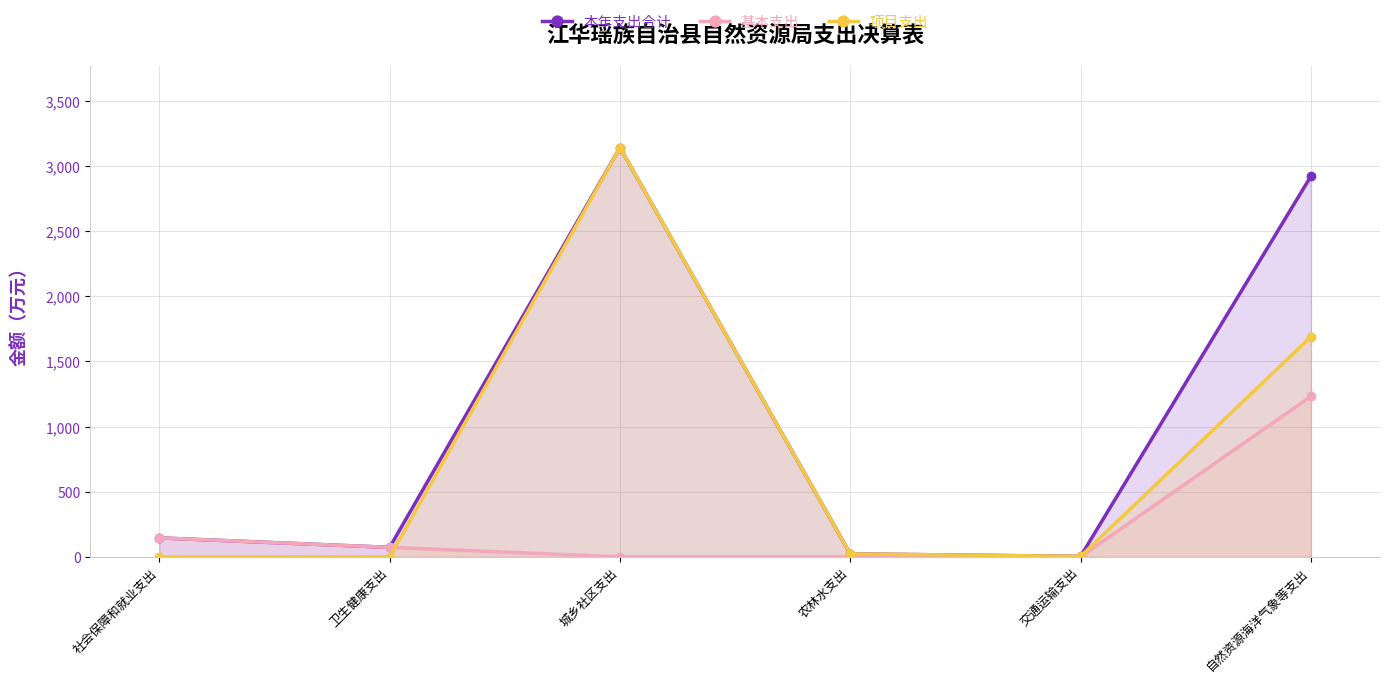

What are all the series names shown in the legend?

本年支出合计, 基本支出, 项目支出